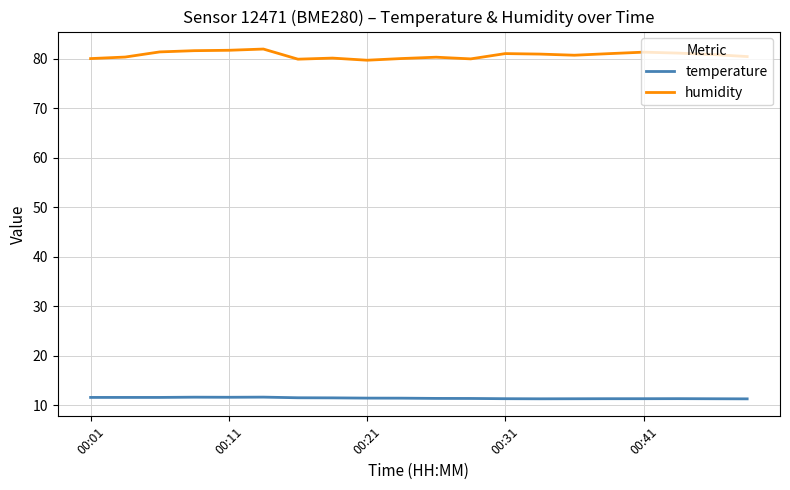

What is the difference between the second highest and minimum values in the humidity series?

2.0